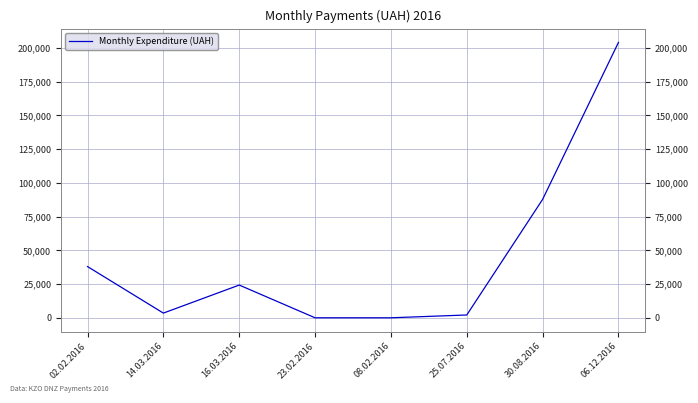

True or false: there are more than 0 points higher than both neighbors.

True